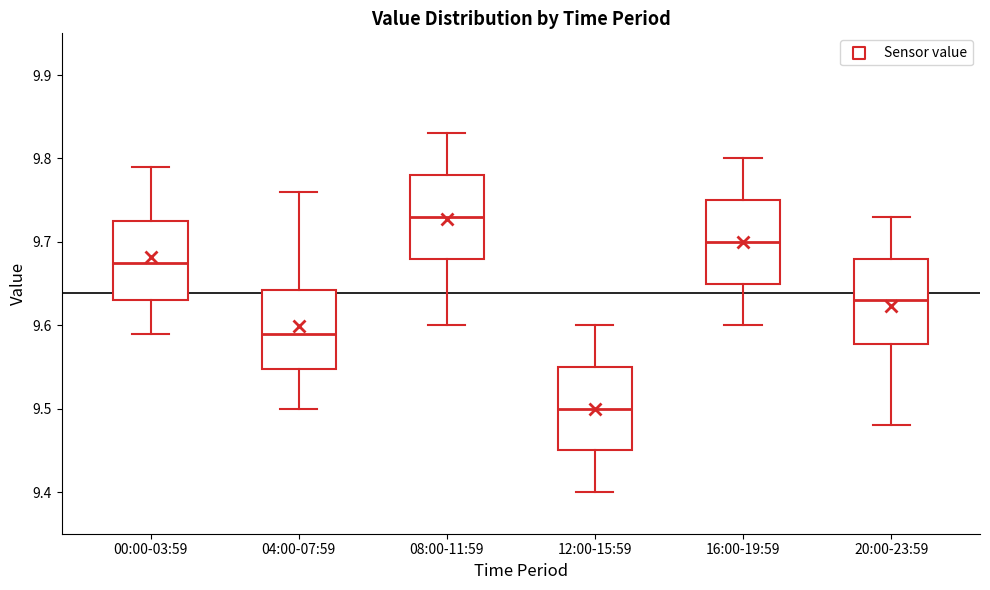

Where does the median line of the box for 00:00-03:59 sit on the y-axis? The values are not printed on the chart, so give them approximately, as read against the axis.

9.68